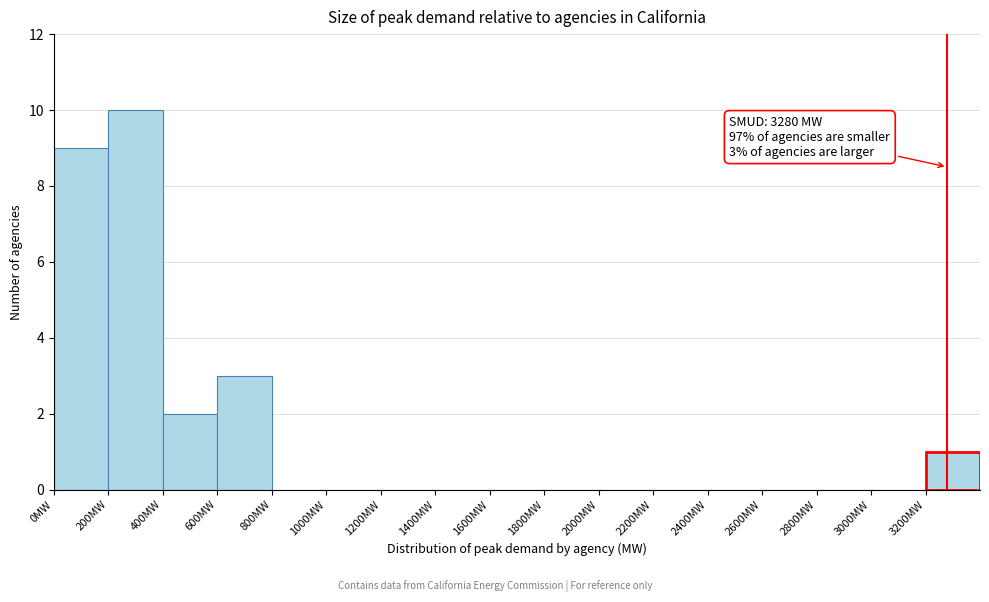

Which range on the x-axis has the tallest bar?

200 to 400